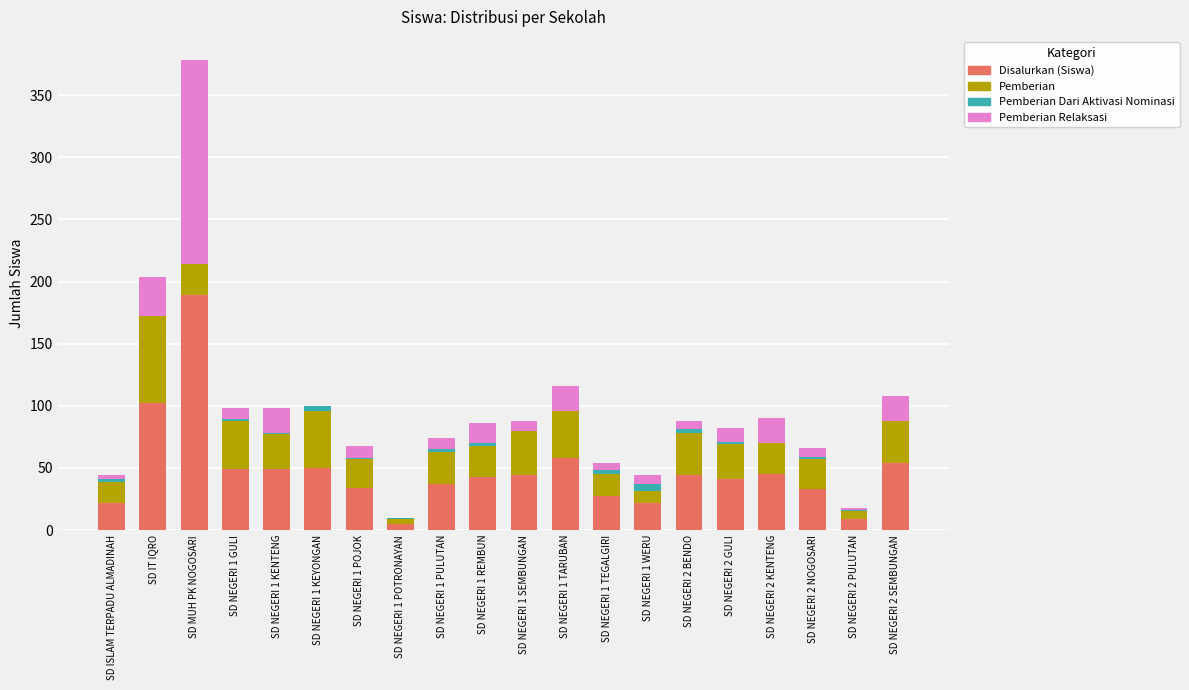

At which label does Disalurkan (Siswa) reach its peak?

SD MUH PK NOGOSARI